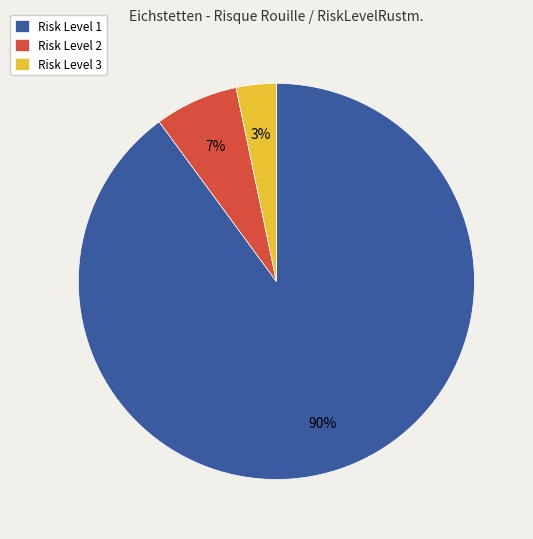

To the nearest percent, what is the difference between the largest and smallest slice percentages?

87%